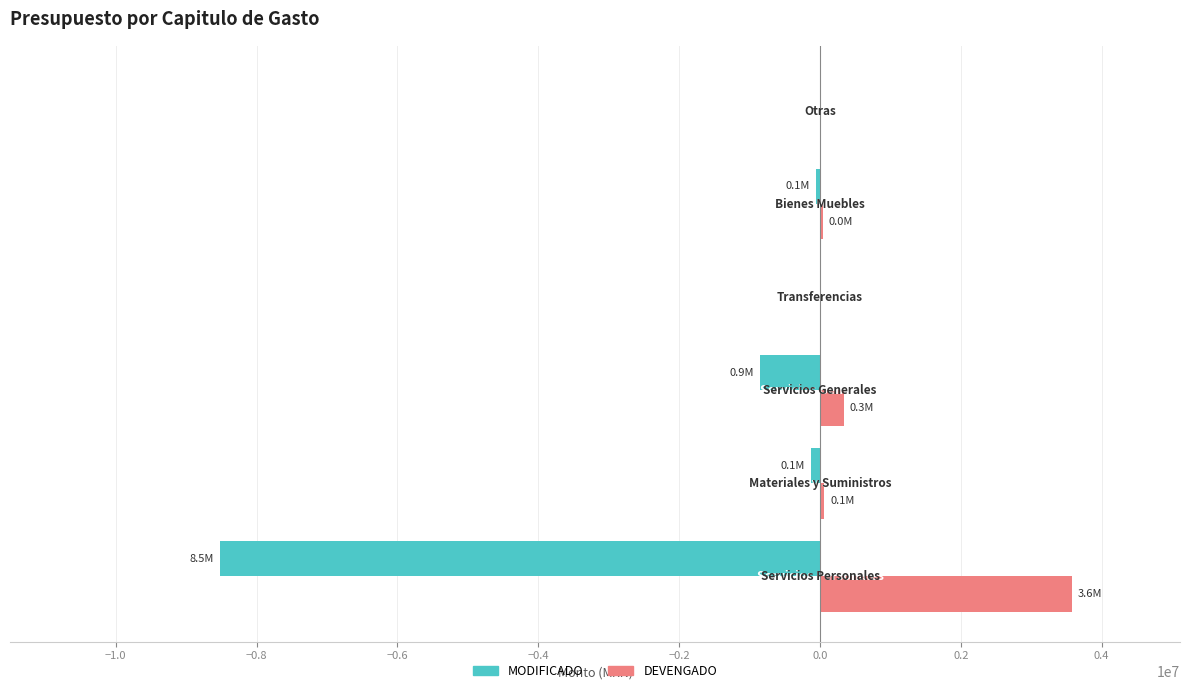

What is the sum of all DEVENGADO values?

4009396.7